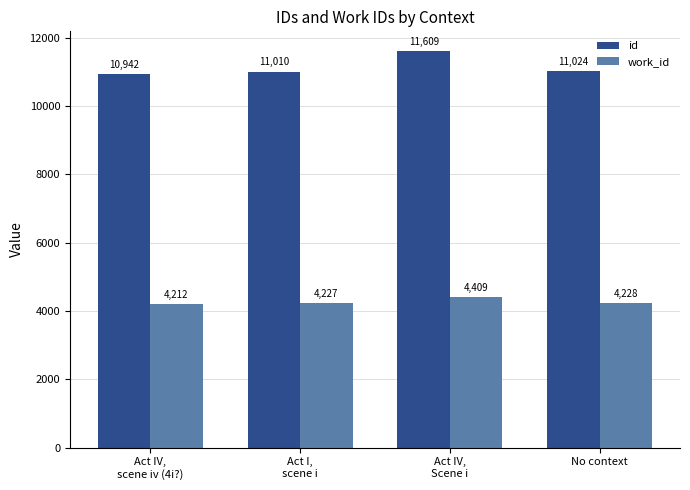

Is the value of id at No context greater than the value of work_id at Act I,
scene i?

Yes